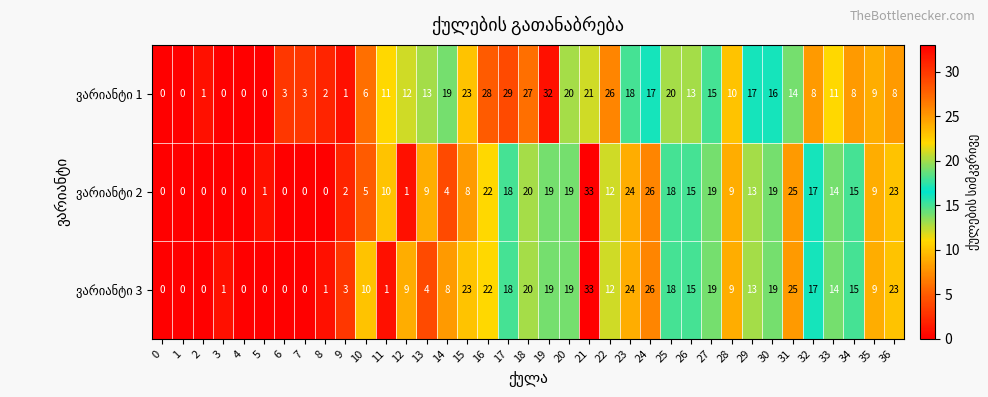

What is the difference between the highest and lowest values at 7?

3